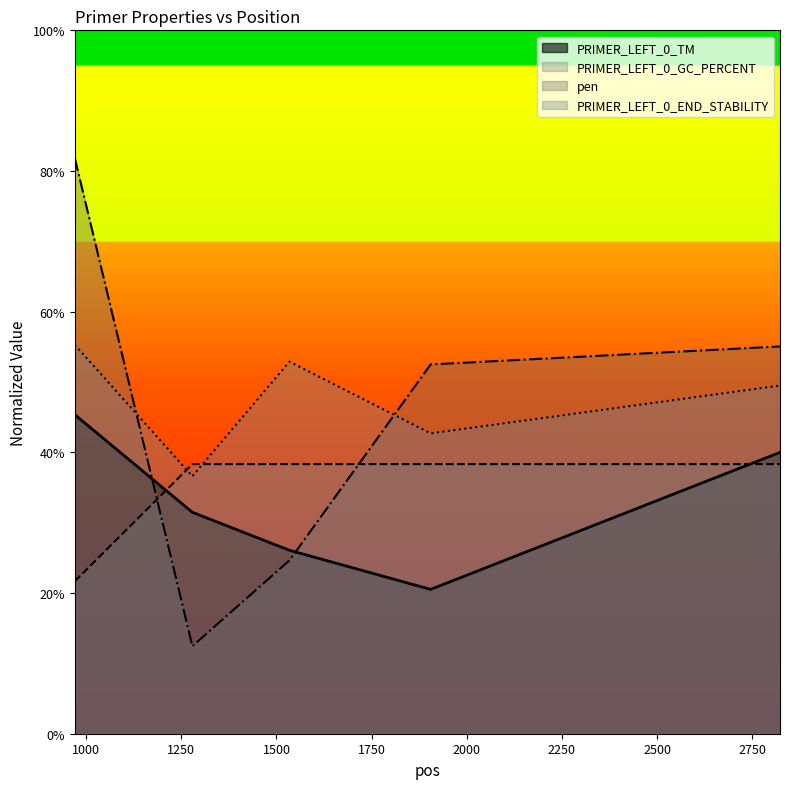

How many lines are shown in the chart?

4